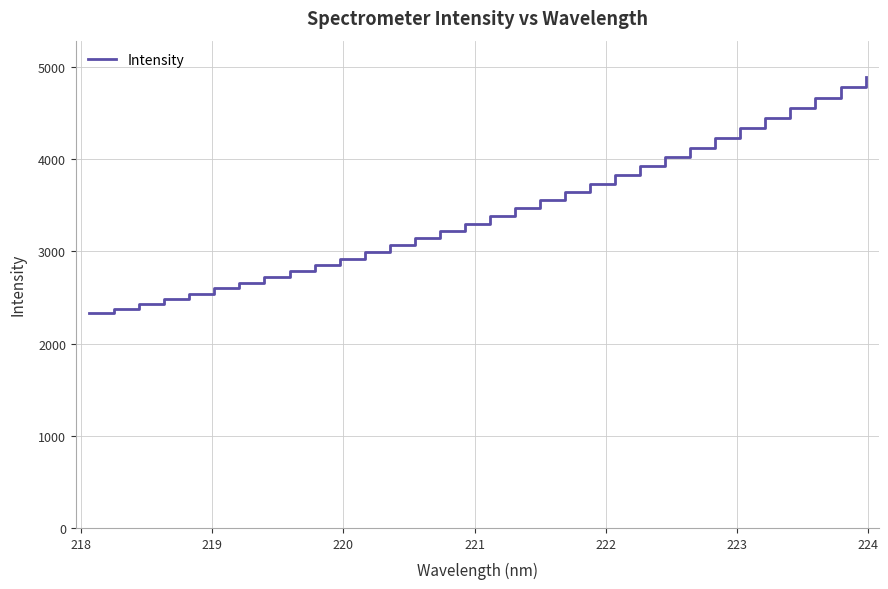

What is the minimum value shown in the chart?

2328.3